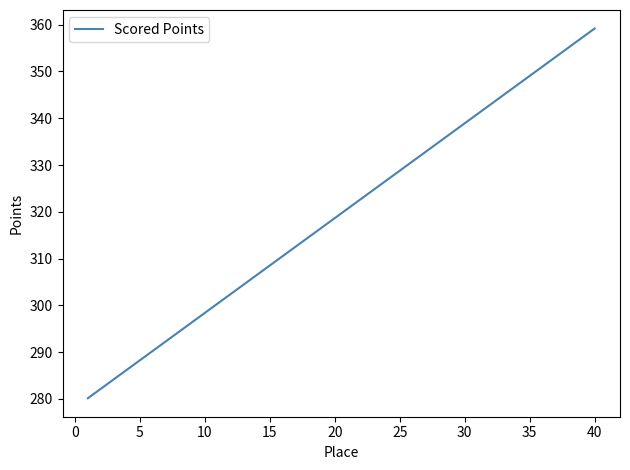

What is the maximum value shown in the chart?

359.2